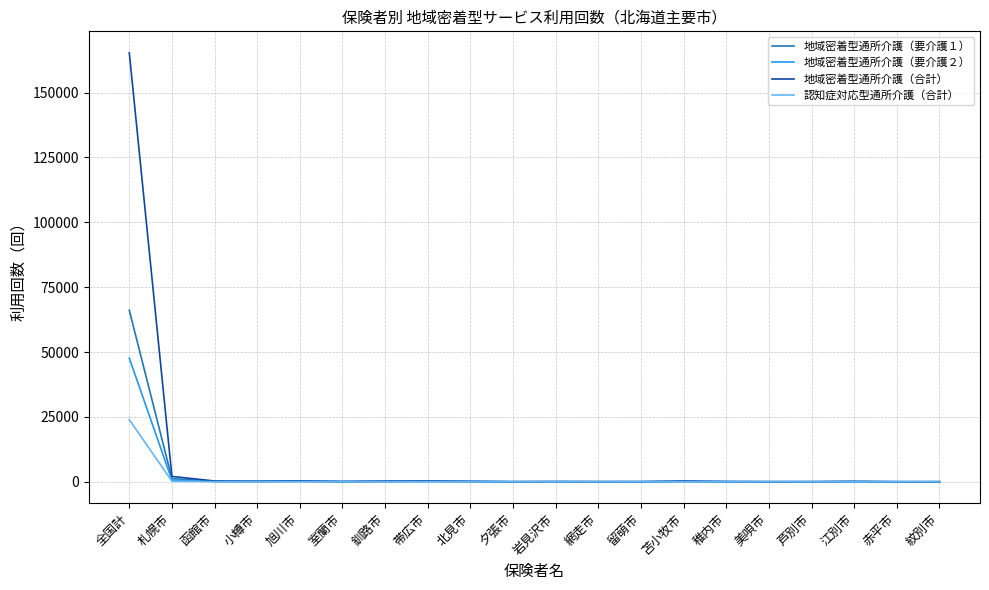

What is the difference between the second highest and minimum values in the 地域密着型通所介護（要介護１） series?

1193